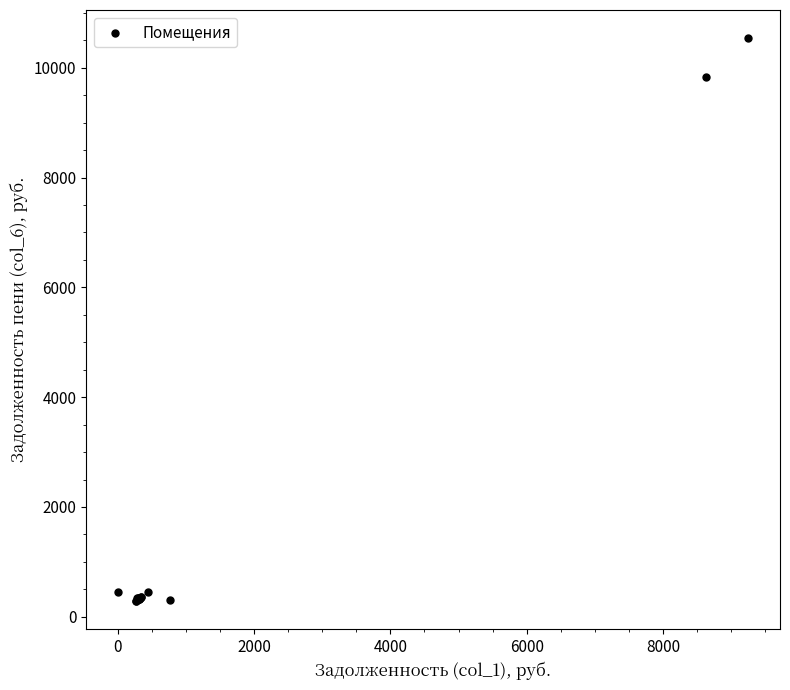

What Y value in the scatter plot is closest to 5412?

9836.5